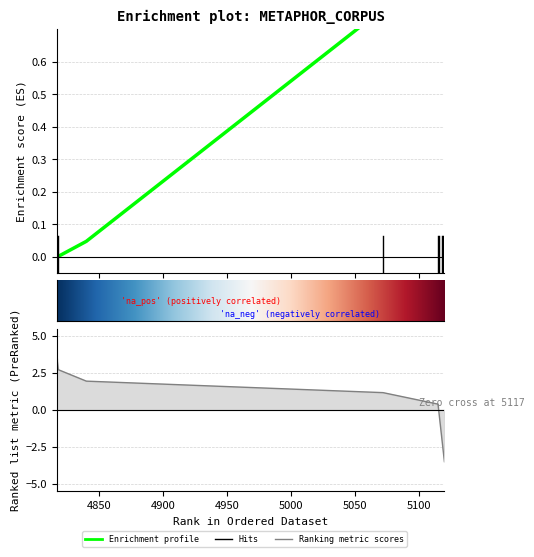

What is the difference between the maximum and second lowest values?

1.0